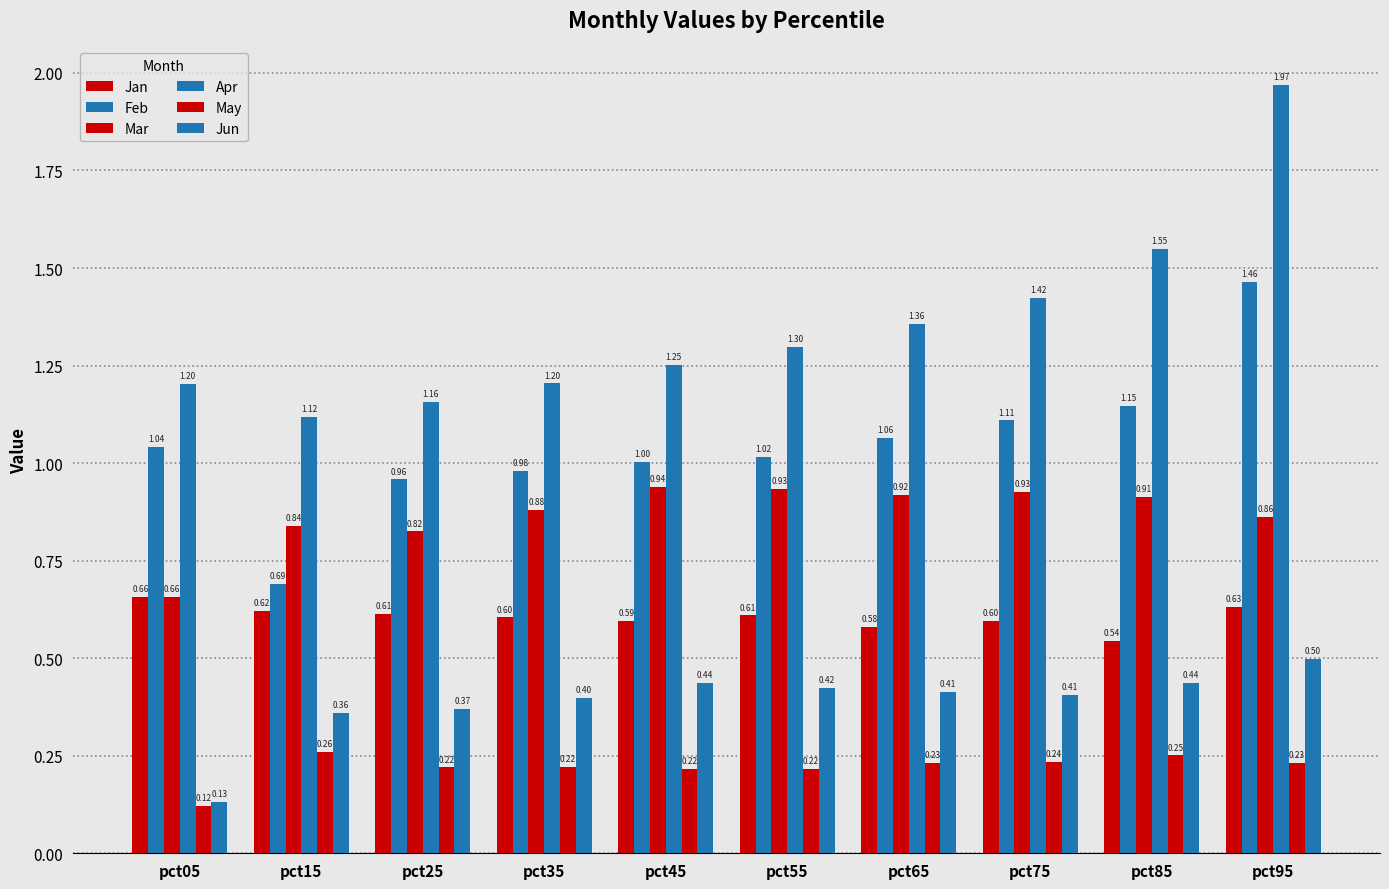

What is the value of the May bar at the 5th from the left?

0.2